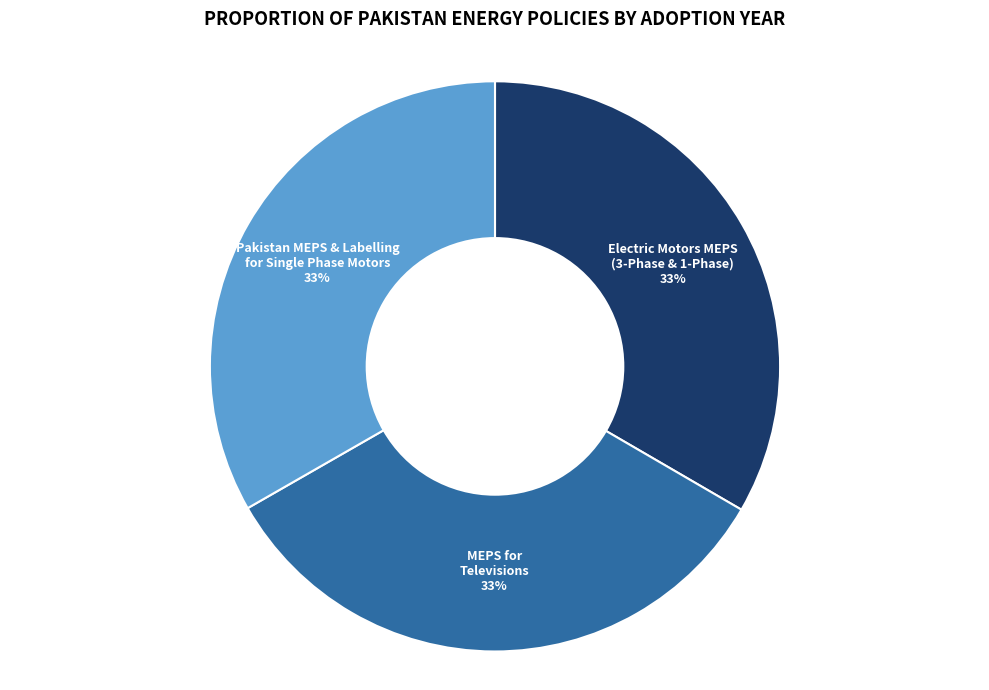

What percentage is the MEPS for Televisions slice, to the nearest percent?

33%